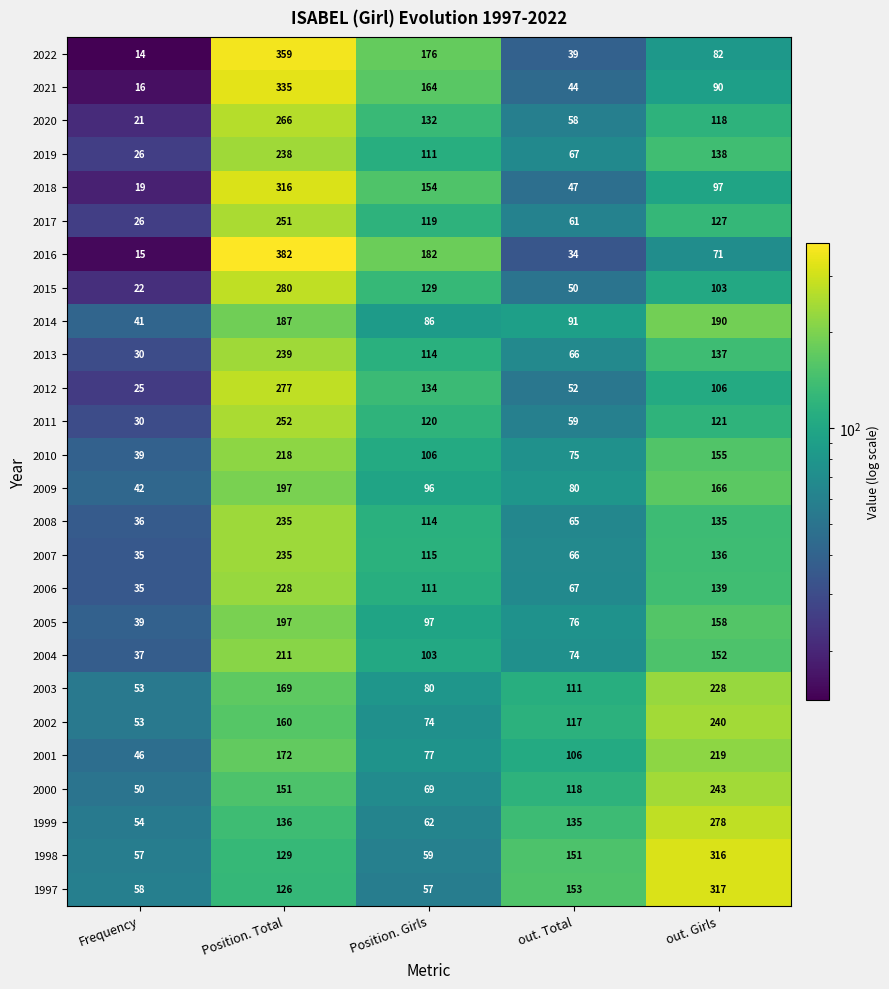

What is the total value across all series at out. Total?

2062